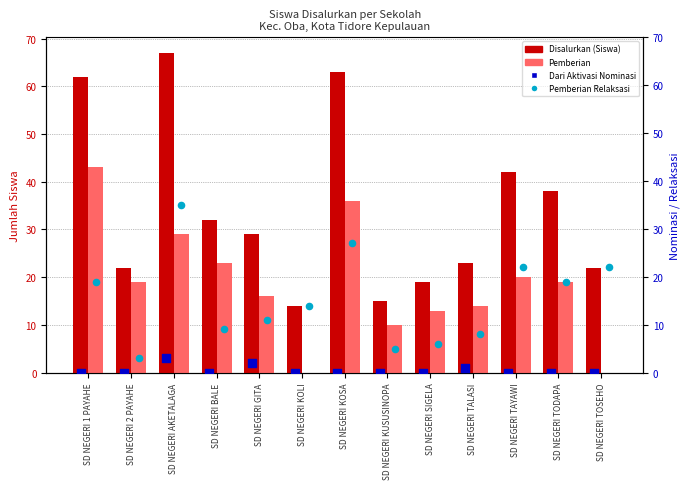

Which series has the widest spread of Y values?

Disalurkan (Siswa)